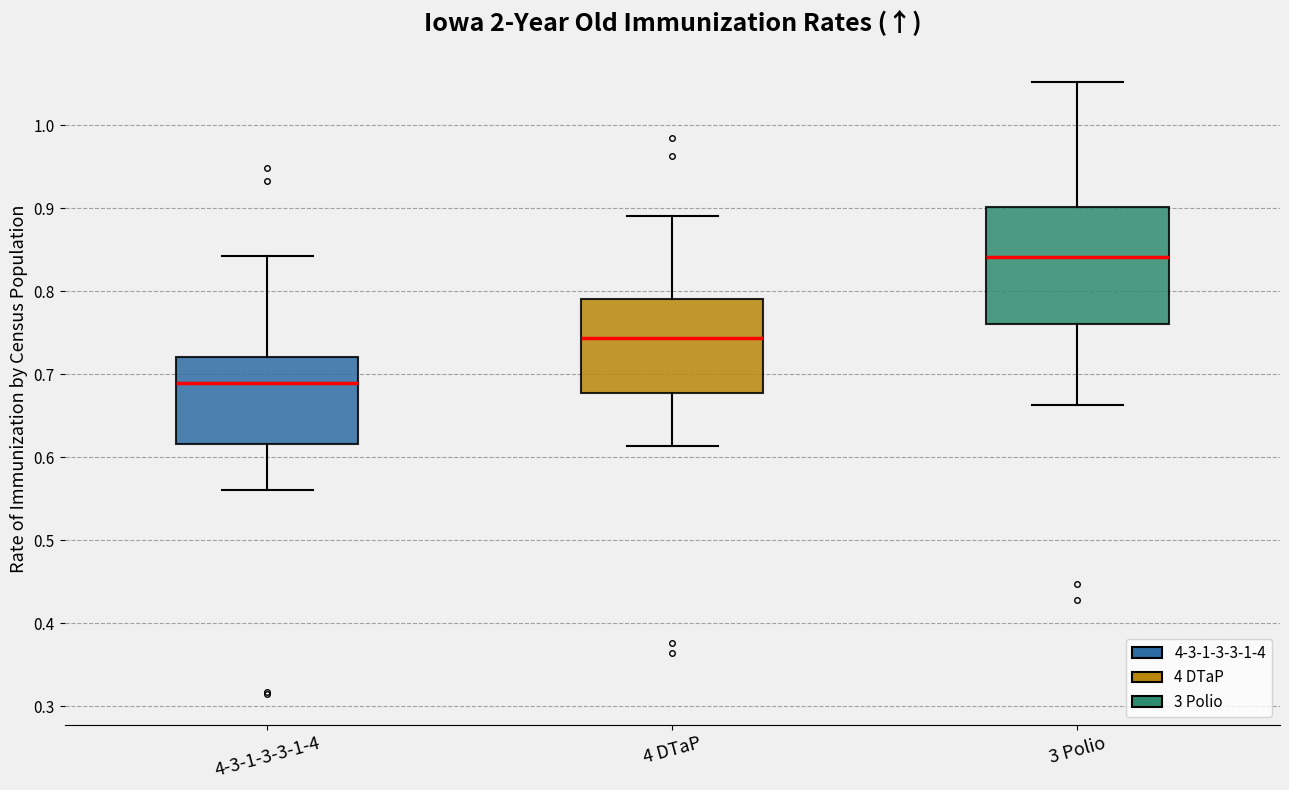

Where does the lower whisker of the box for 4-3-1-3-3-1-4 end on the y-axis? The values are not printed on the chart, so give them approximately, as read against the axis.

0.56